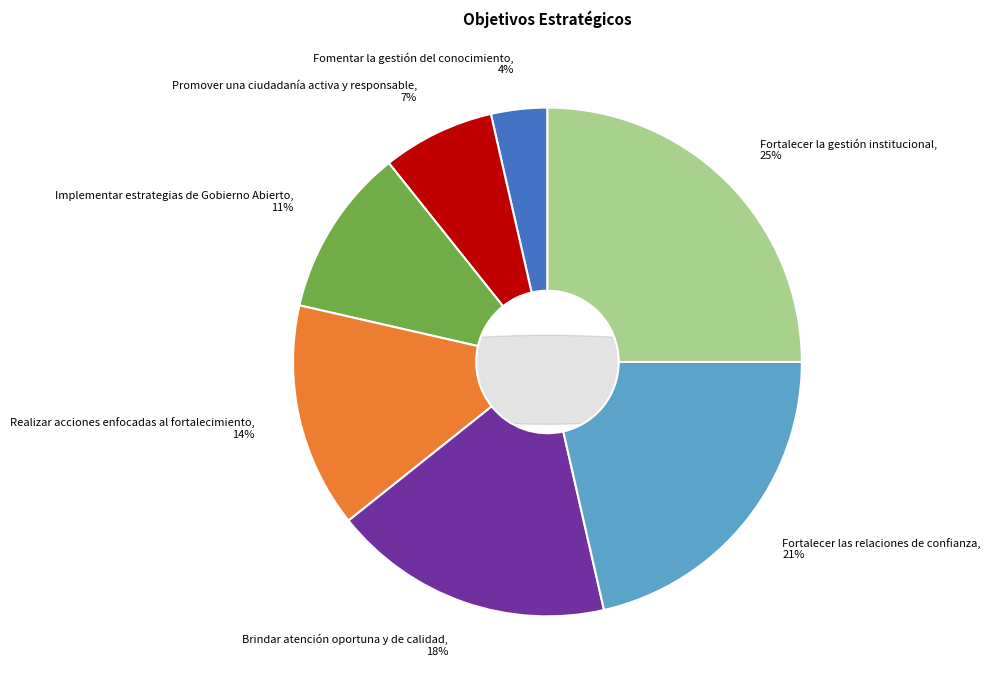

Which has a higher value, Promover una ciudadanía activa y responsable or Brindar atención oportuna y de calidad?

Brindar atención oportuna y de calidad